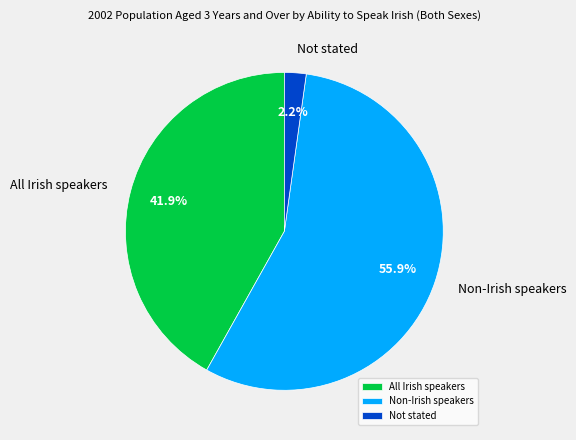

How many segments does this pie chart have?

3